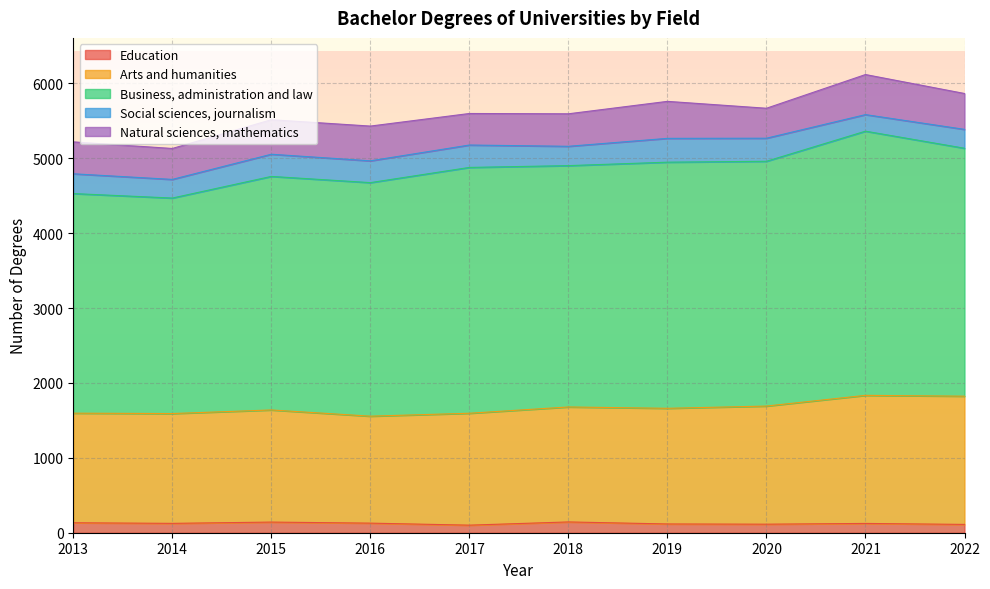

What are all the series names shown in the legend?

Education, Arts and humanities, Business, administration and law, Social sciences, journalism, Natural sciences, mathematics